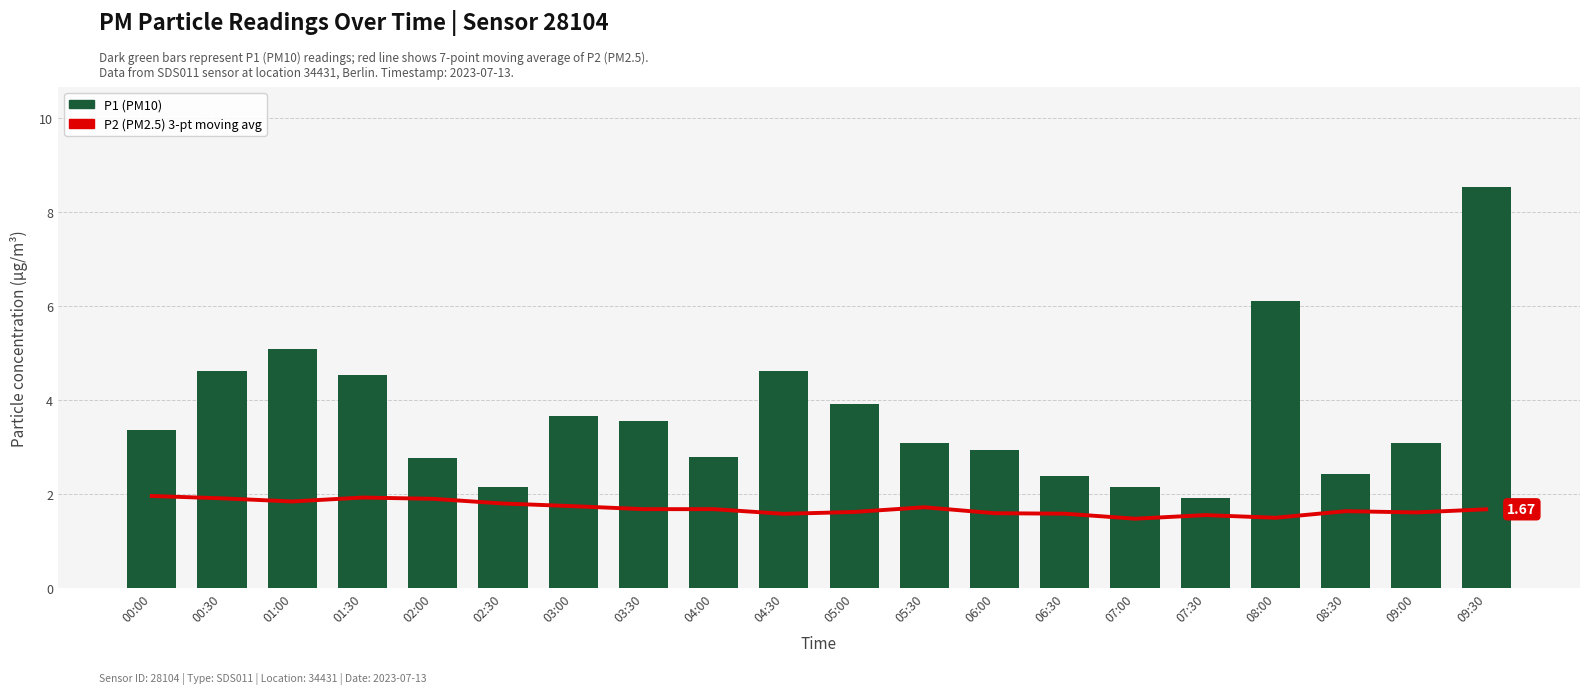

Is the value of P1 (PM10) at 06:00 greater than the value of P2 (PM2.5) 3-pt avg at 03:30?

Yes